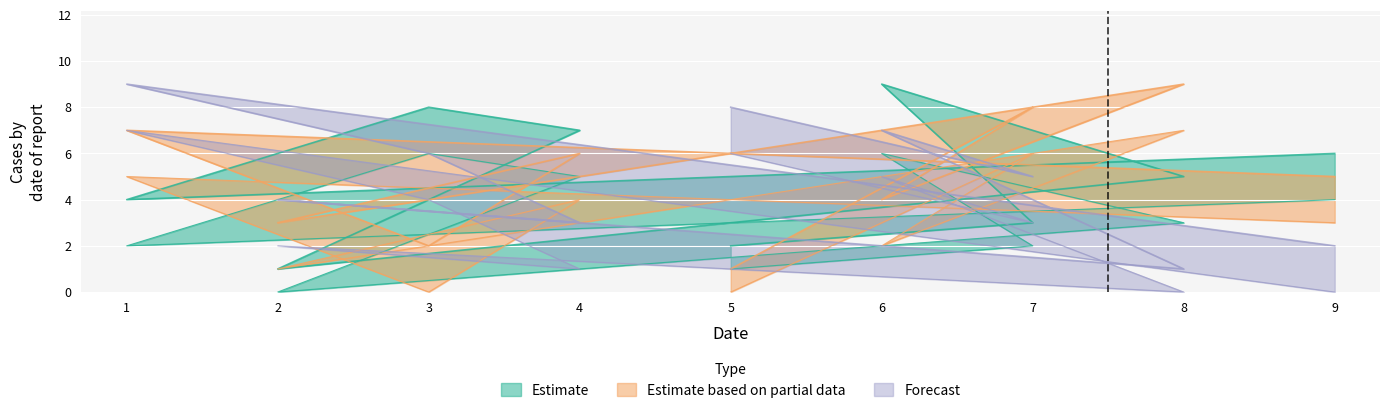

Reading right to left, extract all data points from this chart.

Estimate: 9=6	1=4	3=8	4=7	2=1	8=5	6=9	7=3	5=2
Estimate based on partial data: 9=5	1=7	3=2	4=6	2=3	8=9	6=4	7=8	5=1
Forecast: 9=2	1=9	3=6	4=3	2=4	8=1	6=7	7=5	5=8